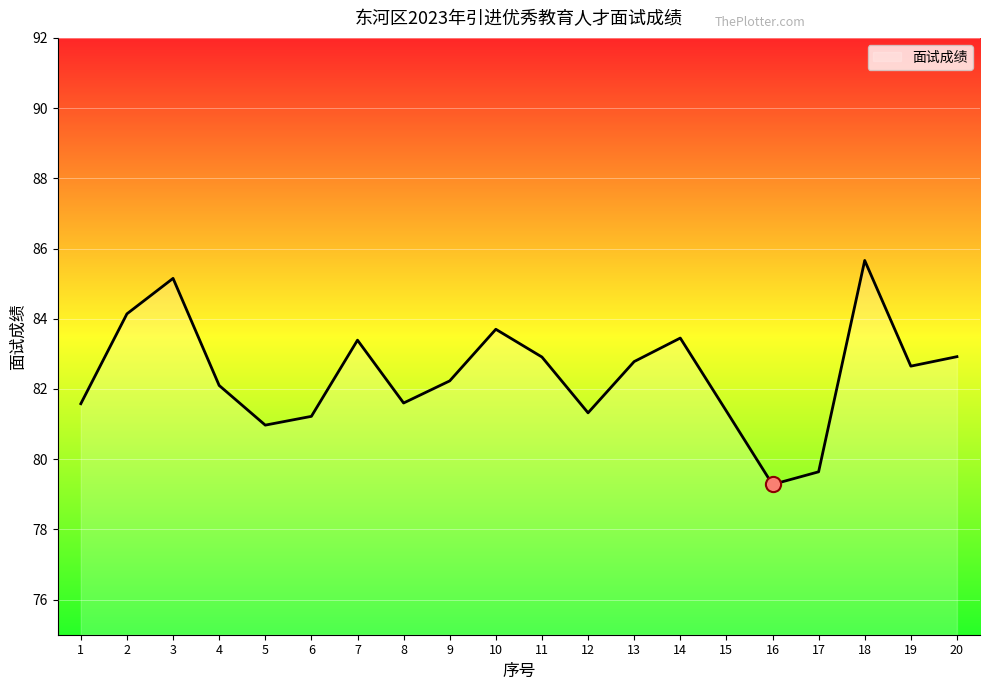

What is the change in value from 2 to 4?

-2.0